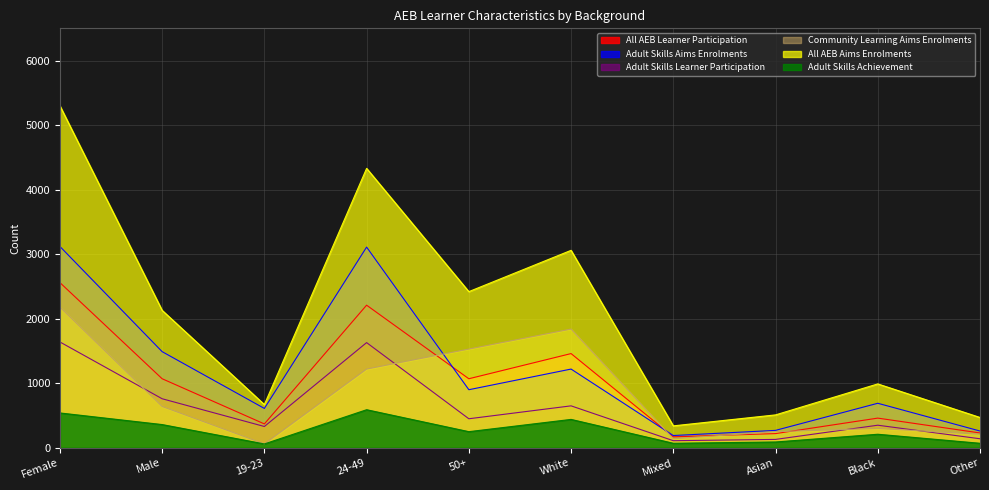

Between Other and White, which is larger?

White